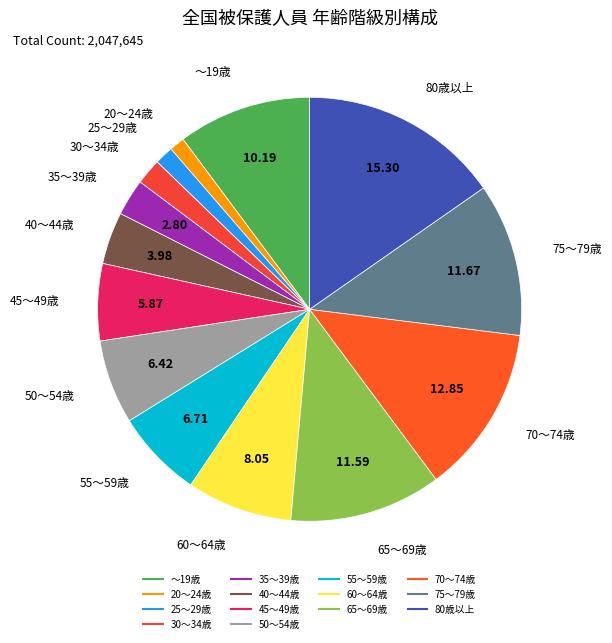

Count the number of slices in the pie.

14